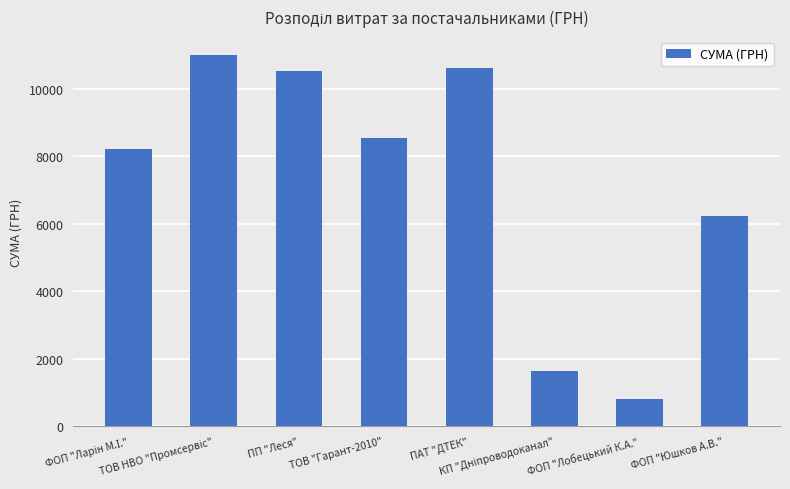

Does the chart contain any negative values?

No